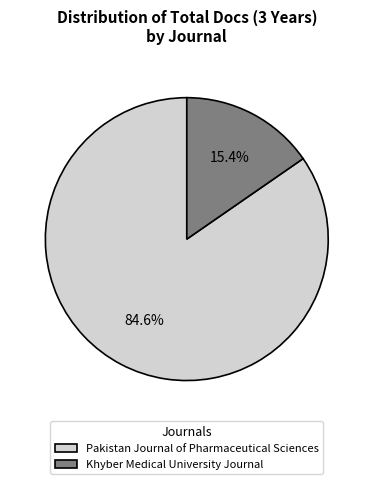

To the nearest percent, what portion does Pakistan Journal of Pharmaceutical Sciences represent?

85%